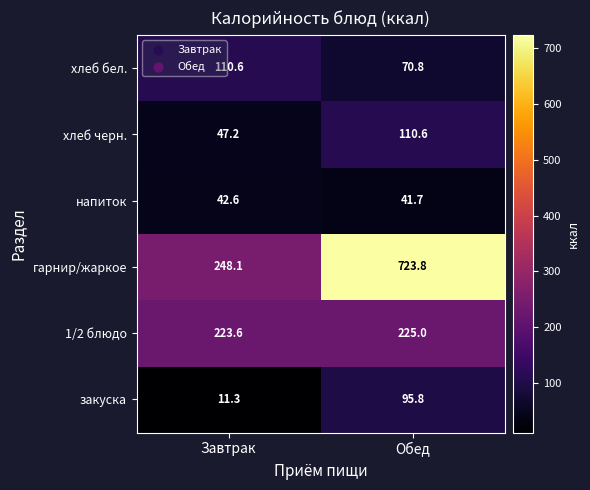

True or false: закуска has a value of 95.8 at Обед.

True